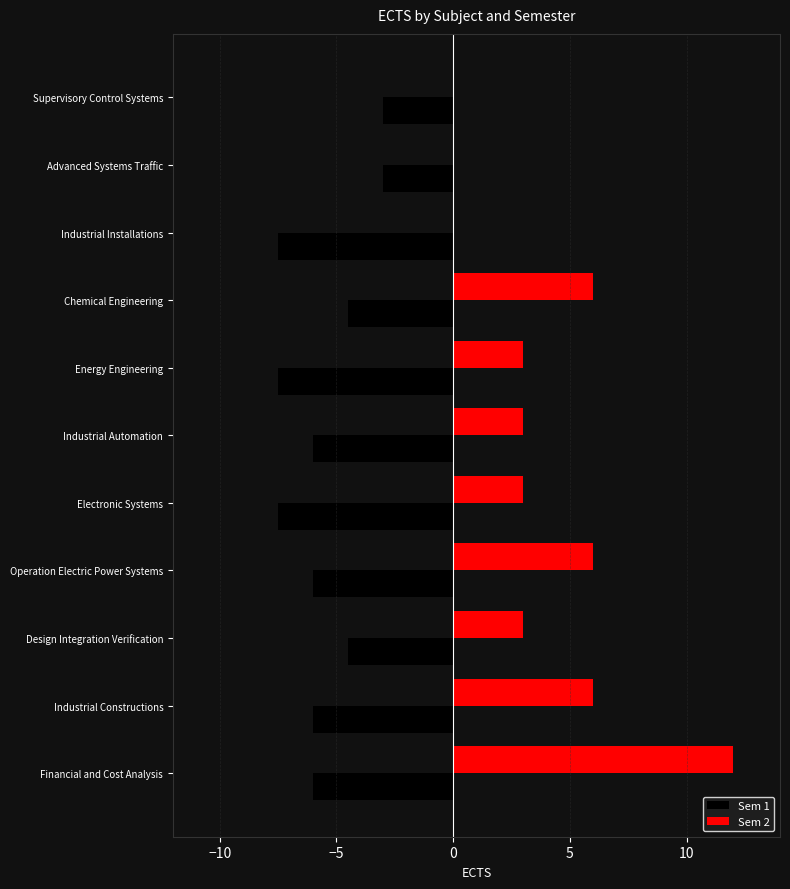

Which category has the highest value across all series?

Financial and Cost Analysis